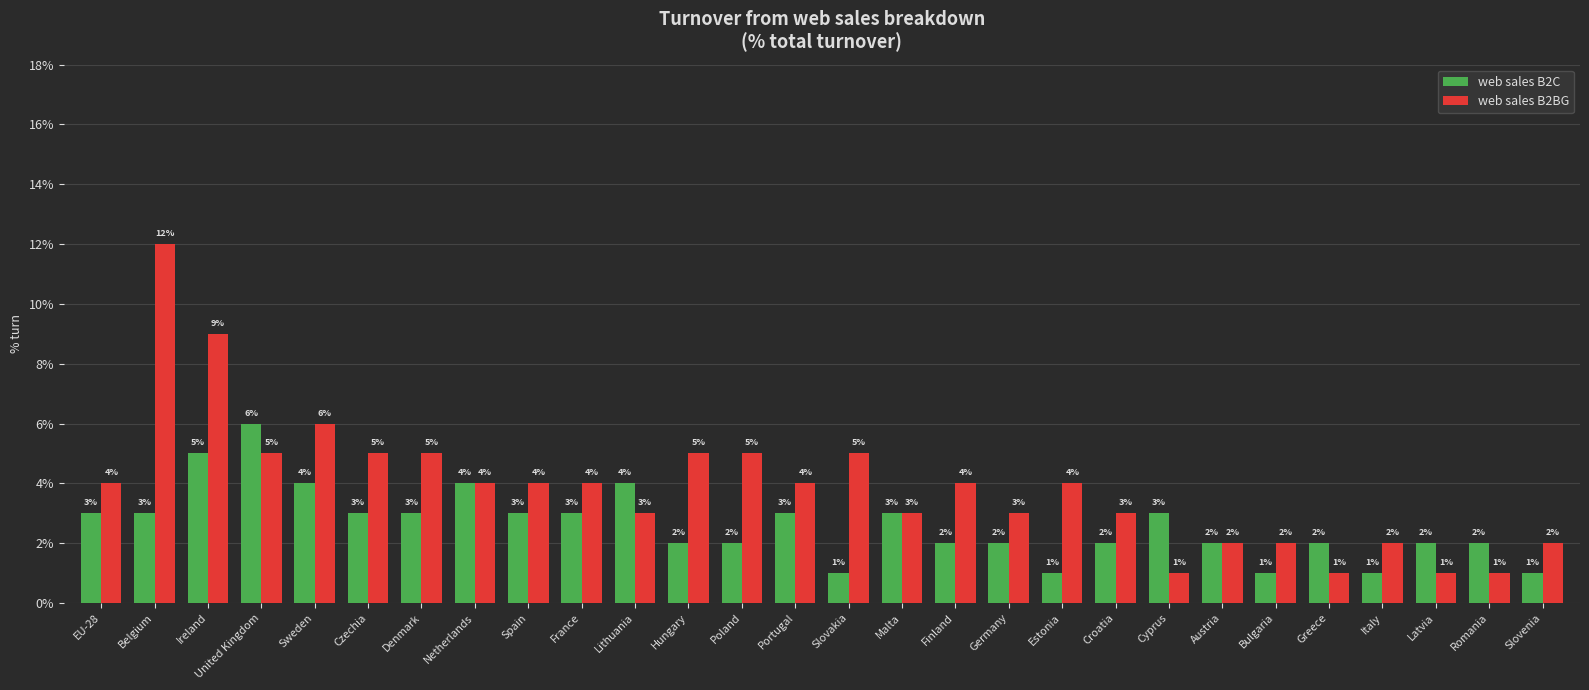

Does the chart contain stacked bars?

No